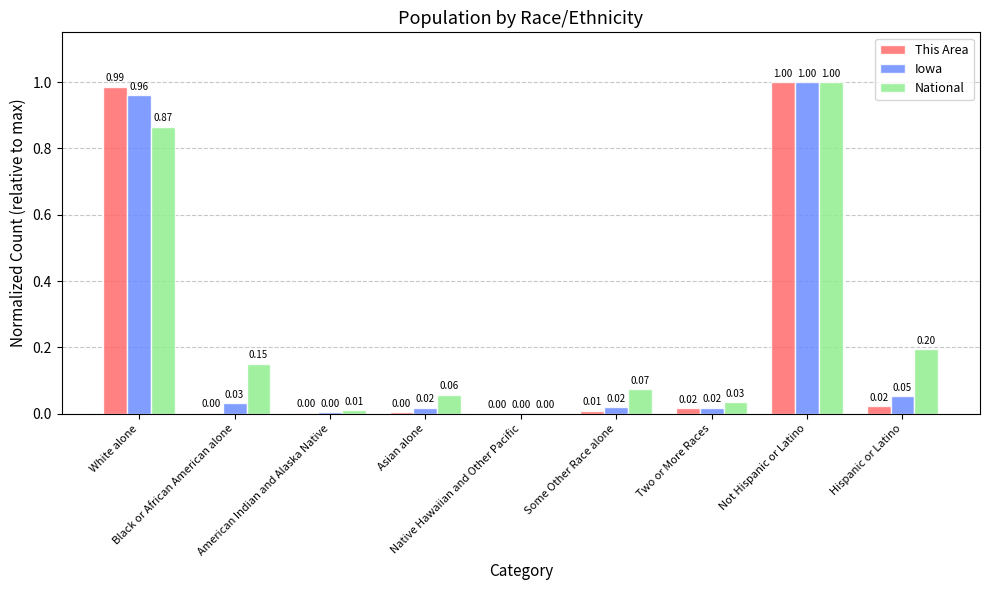

Reading left to right, transcribe all the data shown in this chart.

This Area: White alone=1.0	Black or African American alone=0.0	American Indian and Alaska Native=0.0	Asian alone=0.0	Native Hawaiian and Other Pacific=0.0	Some Other Race alone=0.0	Two or More Races=0.0	Not Hispanic or Latino=1.0	Hispanic or Latino=0.0
Iowa: White alone=1.0	Black or African American alone=0.0	American Indian and Alaska Native=0.0	Asian alone=0.0	Native Hawaiian and Other Pacific=0.0	Some Other Race alone=0.0	Two or More Races=0.0	Not Hispanic or Latino=1.0	Hispanic or Latino=0.1
National: White alone=0.9	Black or African American alone=0.2	American Indian and Alaska Native=0.0	Asian alone=0.1	Native Hawaiian and Other Pacific=0.0	Some Other Race alone=0.1	Two or More Races=0.0	Not Hispanic or Latino=1.0	Hispanic or Latino=0.2